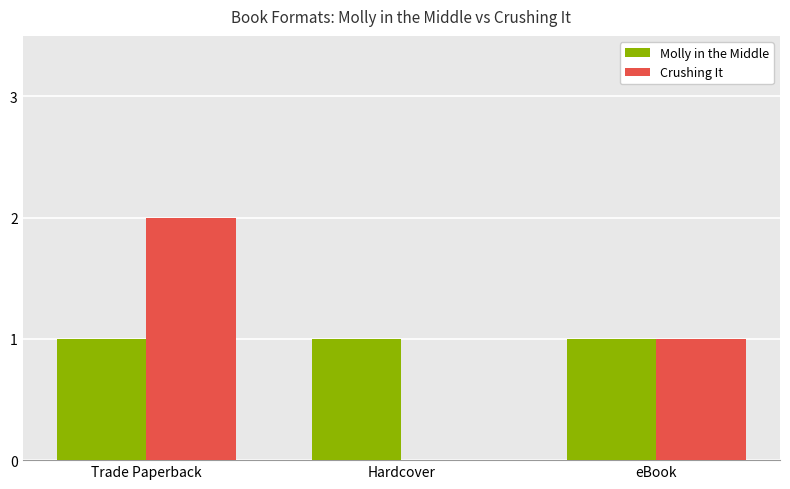

At which label is Crushing It closest to 1?

eBook